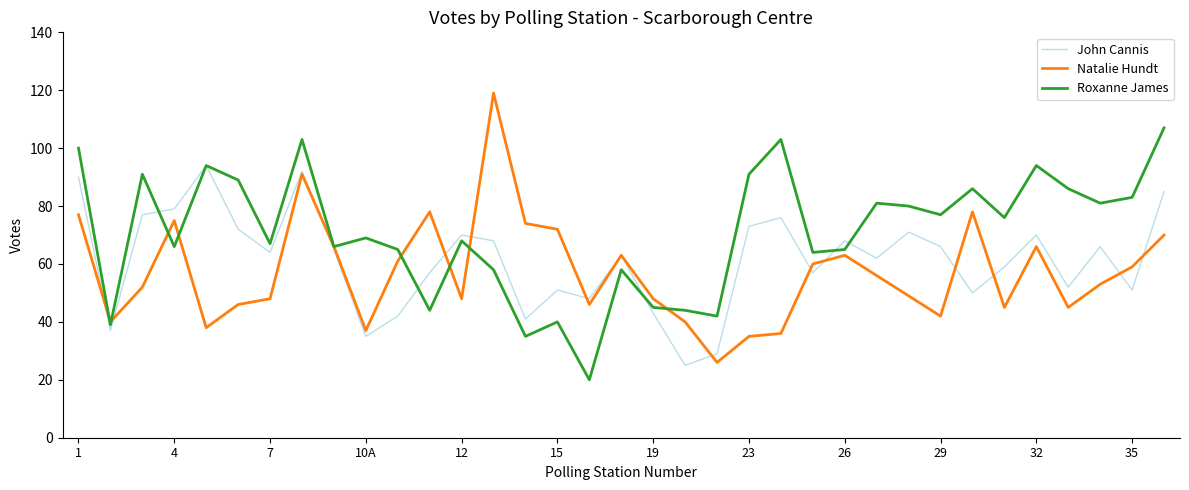

Which series has the largest range (max minus min)?

Natalie Hundt